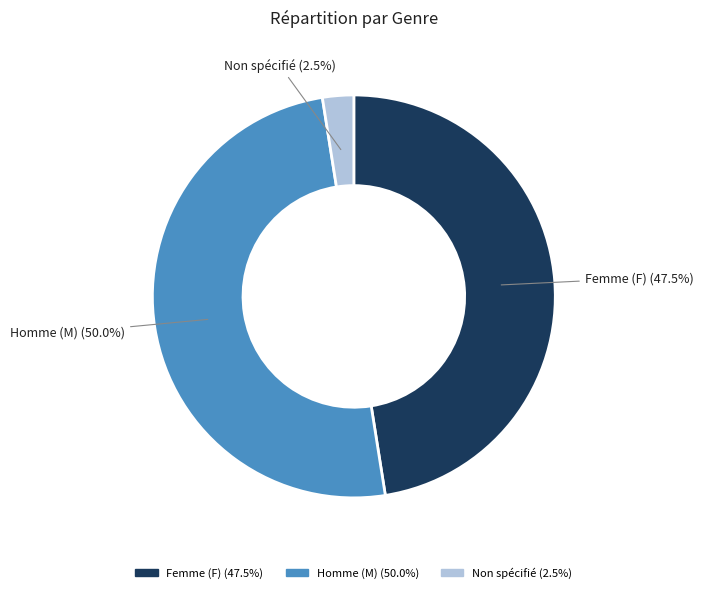

How many slices are in this pie chart?

3